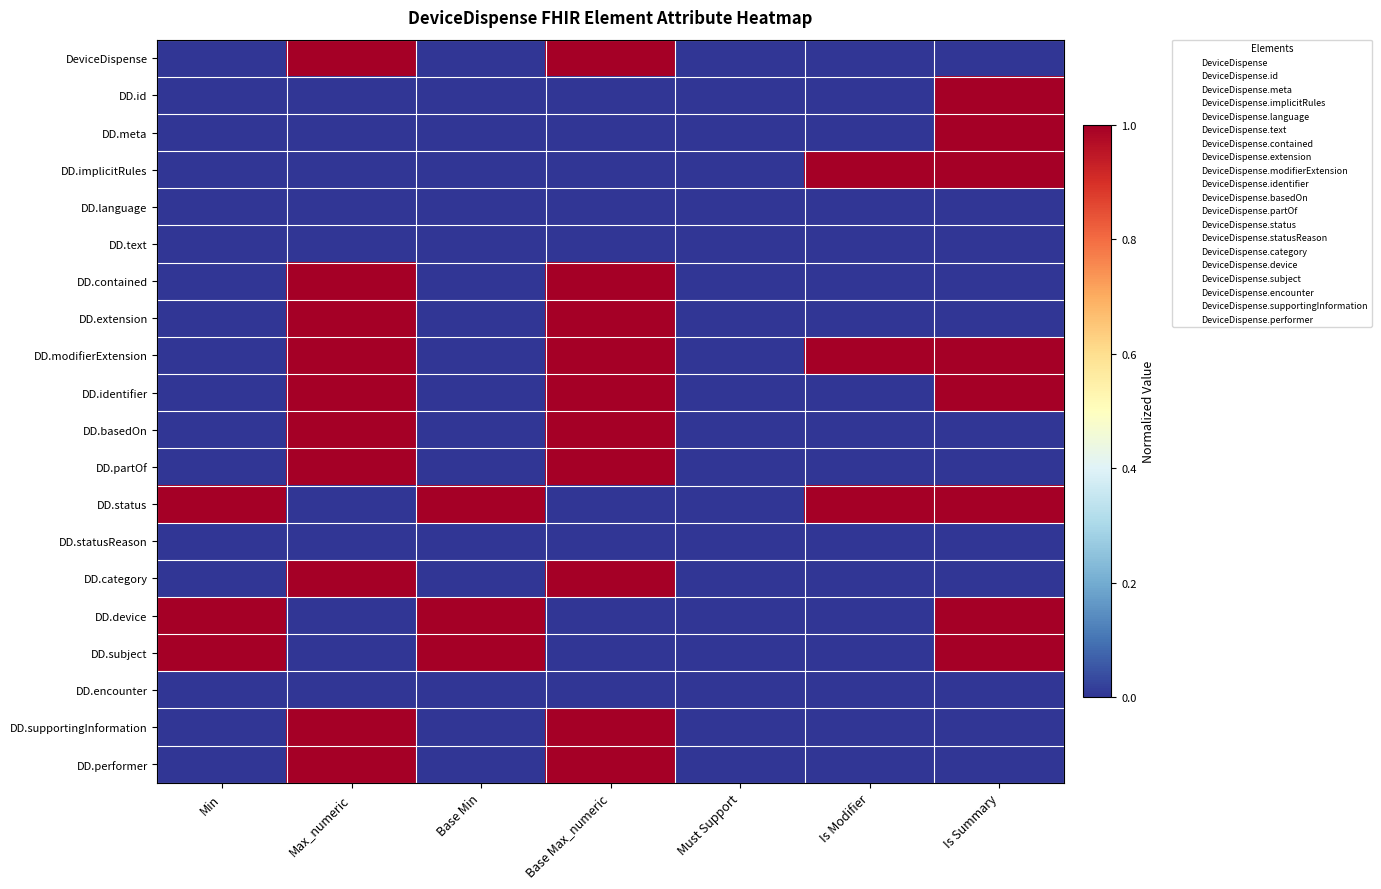

Reading right to left, what are all the values shown in this chart?

DeviceDispense: Is Summary=0	Is Modifier=0	Must Support=0	Base Max_numeric=1	Base Min=0	Max_numeric=1	Min=0
DD.id: Is Summary=1	Is Modifier=0	Must Support=0	Base Max_numeric=0	Base Min=0	Max_numeric=0	Min=0
DD.meta: Is Summary=1	Is Modifier=0	Must Support=0	Base Max_numeric=0	Base Min=0	Max_numeric=0	Min=0
DD.implicitRules: Is Summary=1	Is Modifier=1	Must Support=0	Base Max_numeric=0	Base Min=0	Max_numeric=0	Min=0
DD.language: Is Summary=0	Is Modifier=0	Must Support=0	Base Max_numeric=0	Base Min=0	Max_numeric=0	Min=0
DD.text: Is Summary=0	Is Modifier=0	Must Support=0	Base Max_numeric=0	Base Min=0	Max_numeric=0	Min=0
DD.contained: Is Summary=0	Is Modifier=0	Must Support=0	Base Max_numeric=1	Base Min=0	Max_numeric=1	Min=0
DD.extension: Is Summary=0	Is Modifier=0	Must Support=0	Base Max_numeric=1	Base Min=0	Max_numeric=1	Min=0
DD.modifierExtension: Is Summary=1	Is Modifier=1	Must Support=0	Base Max_numeric=1	Base Min=0	Max_numeric=1	Min=0
DD.identifier: Is Summary=1	Is Modifier=0	Must Support=0	Base Max_numeric=1	Base Min=0	Max_numeric=1	Min=0
DD.basedOn: Is Summary=0	Is Modifier=0	Must Support=0	Base Max_numeric=1	Base Min=0	Max_numeric=1	Min=0
DD.partOf: Is Summary=0	Is Modifier=0	Must Support=0	Base Max_numeric=1	Base Min=0	Max_numeric=1	Min=0
DD.status: Is Summary=1	Is Modifier=1	Must Support=0	Base Max_numeric=0	Base Min=1	Max_numeric=0	Min=1
DD.statusReason: Is Summary=0	Is Modifier=0	Must Support=0	Base Max_numeric=0	Base Min=0	Max_numeric=0	Min=0
DD.category: Is Summary=0	Is Modifier=0	Must Support=0	Base Max_numeric=1	Base Min=0	Max_numeric=1	Min=0
DD.device: Is Summary=1	Is Modifier=0	Must Support=0	Base Max_numeric=0	Base Min=1	Max_numeric=0	Min=1
DD.subject: Is Summary=1	Is Modifier=0	Must Support=0	Base Max_numeric=0	Base Min=1	Max_numeric=0	Min=1
DD.encounter: Is Summary=0	Is Modifier=0	Must Support=0	Base Max_numeric=0	Base Min=0	Max_numeric=0	Min=0
DD.supportingInformation: Is Summary=0	Is Modifier=0	Must Support=0	Base Max_numeric=1	Base Min=0	Max_numeric=1	Min=0
DD.performer: Is Summary=0	Is Modifier=0	Must Support=0	Base Max_numeric=1	Base Min=0	Max_numeric=1	Min=0